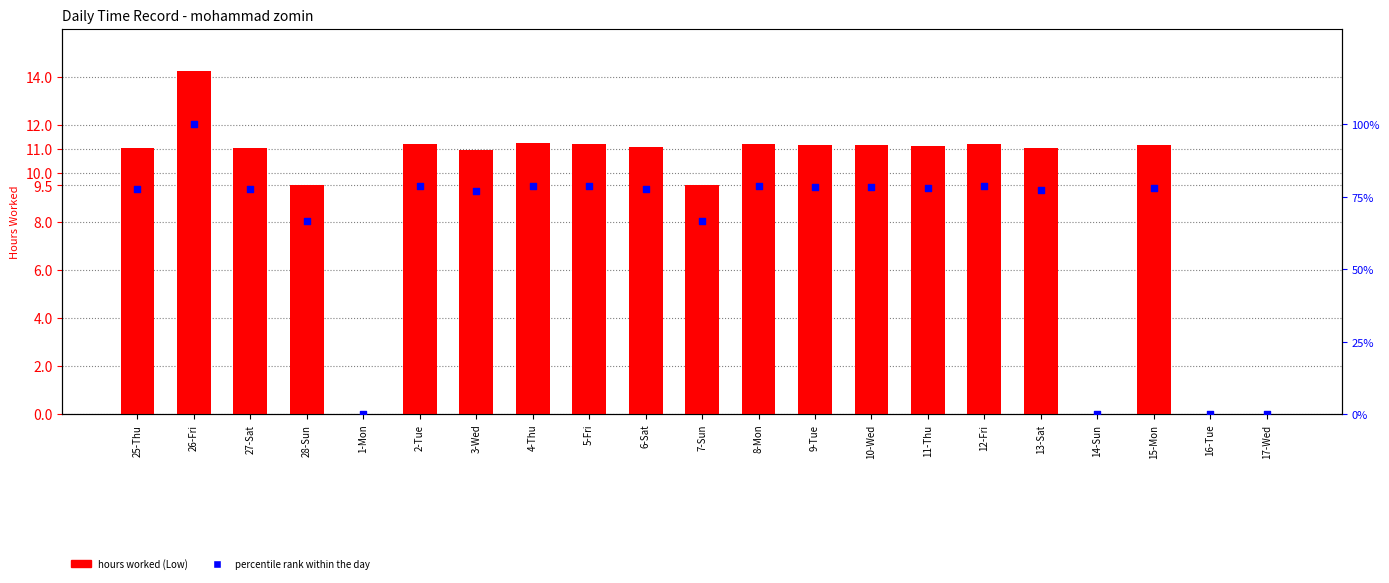

Which series contains the highest Y value?

percentile rank within the day